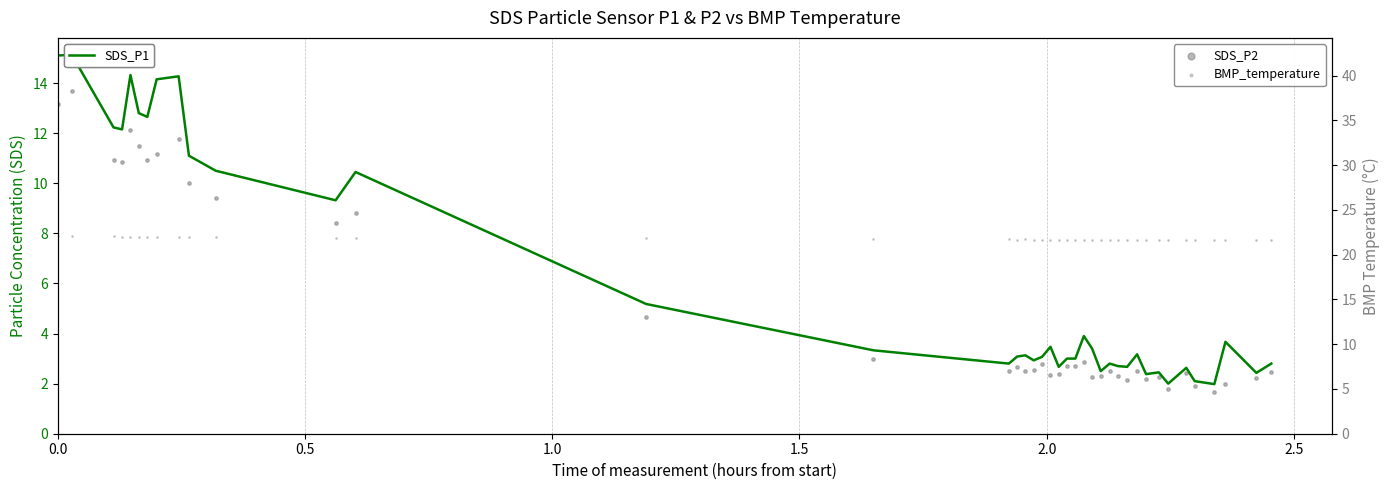

Which series has the largest Y range (max minus min)?

SDS_P1